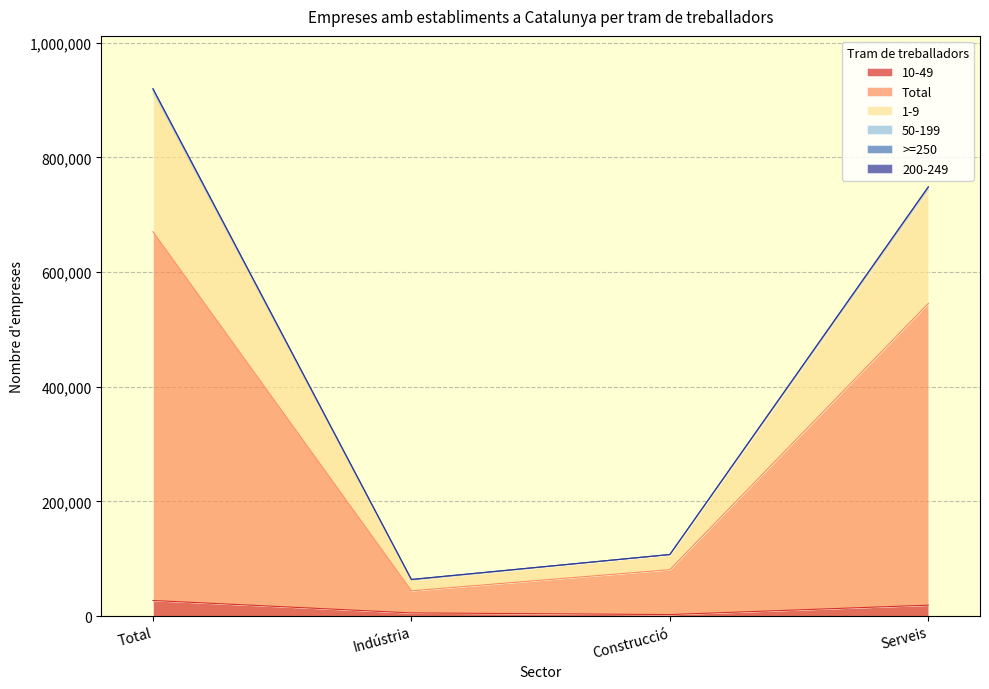

Does the chart display data point markers on the line(s)?

No